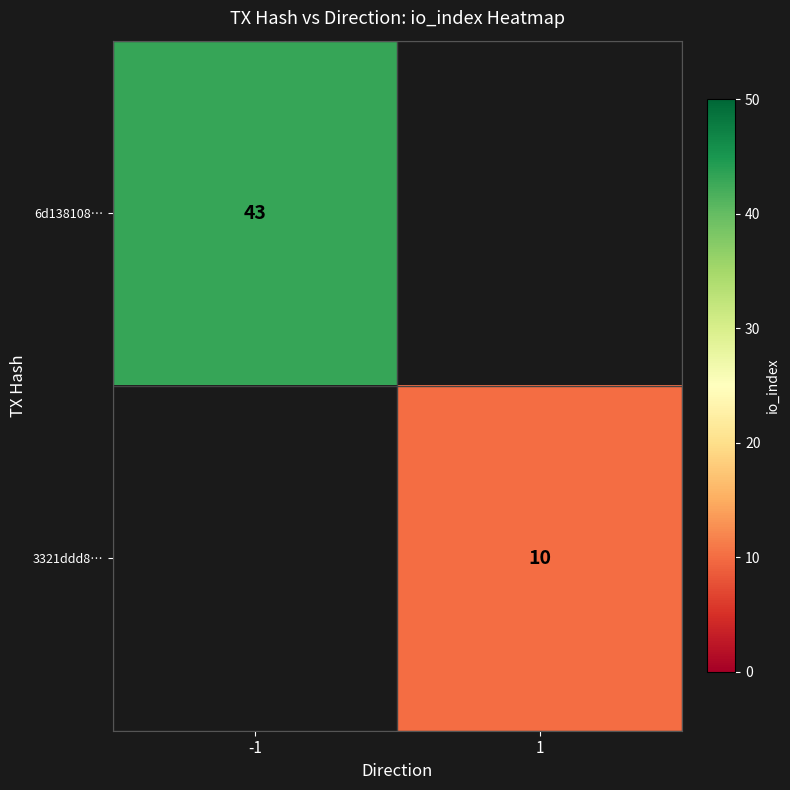

Is the value of 6d138108… at -1 greater than the value of 3321ddd8… at 1?

Yes